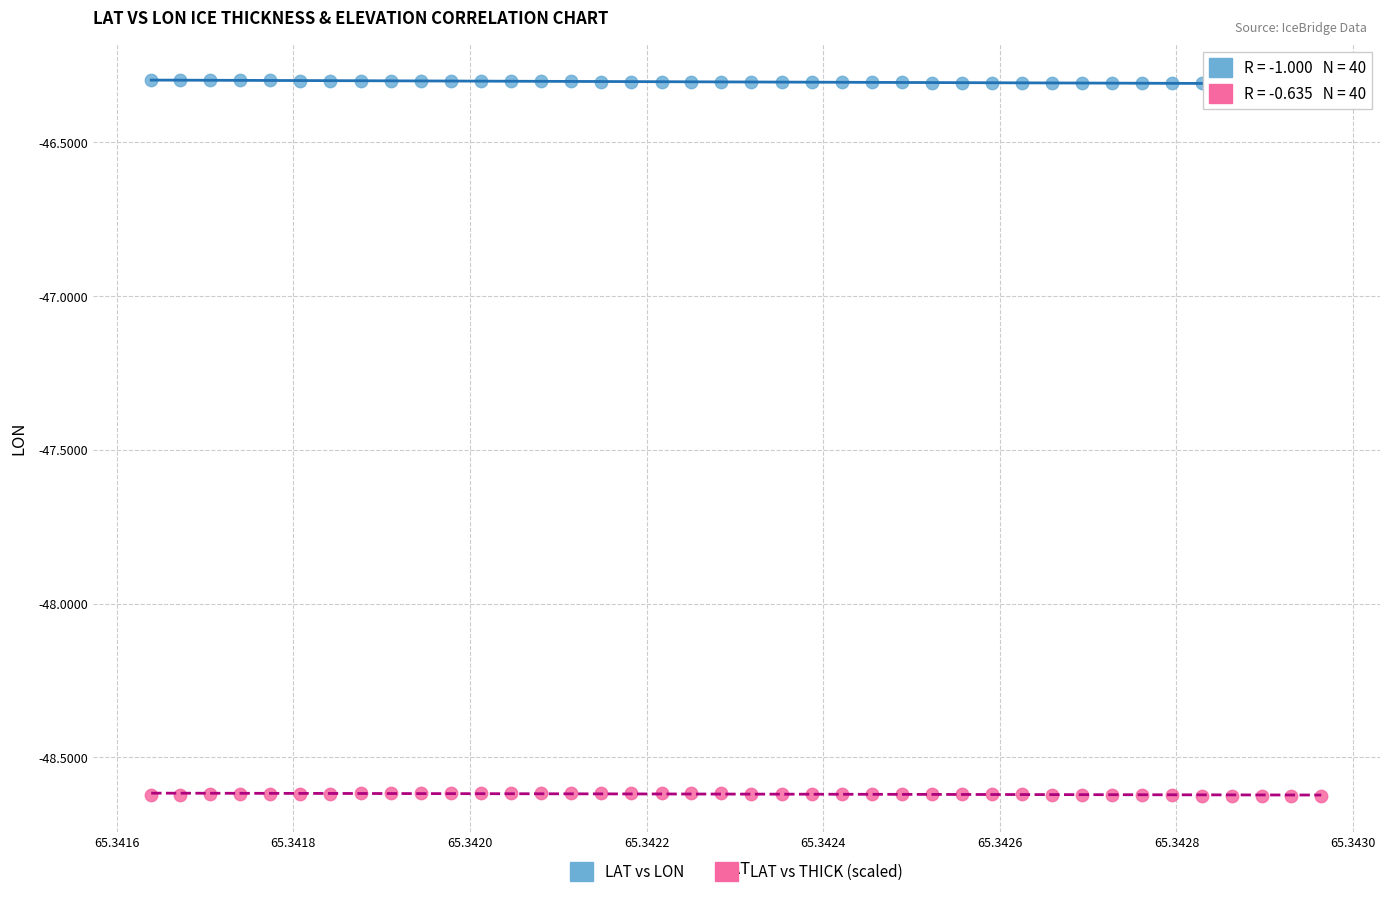

Which series reaches the maximum Y coordinate?

LAT vs LON